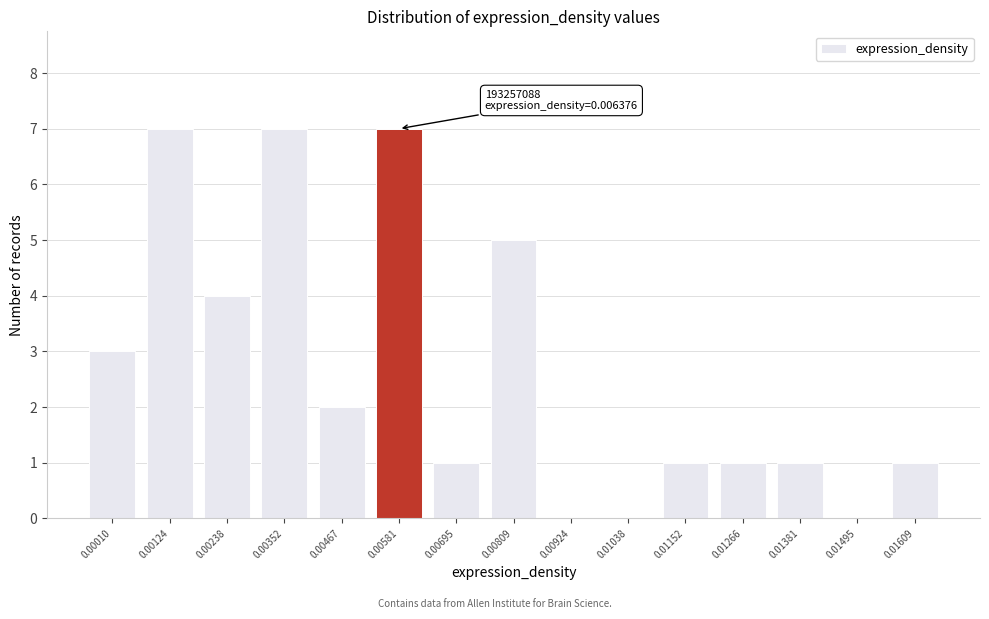

Reading left to right, extract all data points from this chart.

0.00010=3	0.00124=7	0.00238=4	0.00352=7	0.00467=2	0.00581=7	0.00695=1	0.00809=5	0.00924=0	0.01038=0	0.01152=1	0.01266=1	0.01381=1	0.01495=0	0.01609=1